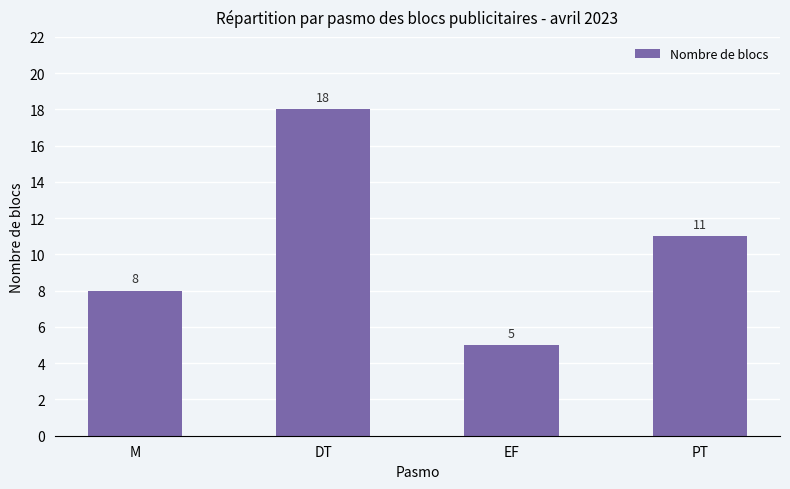

Which category has the lowest value across all series?

EF